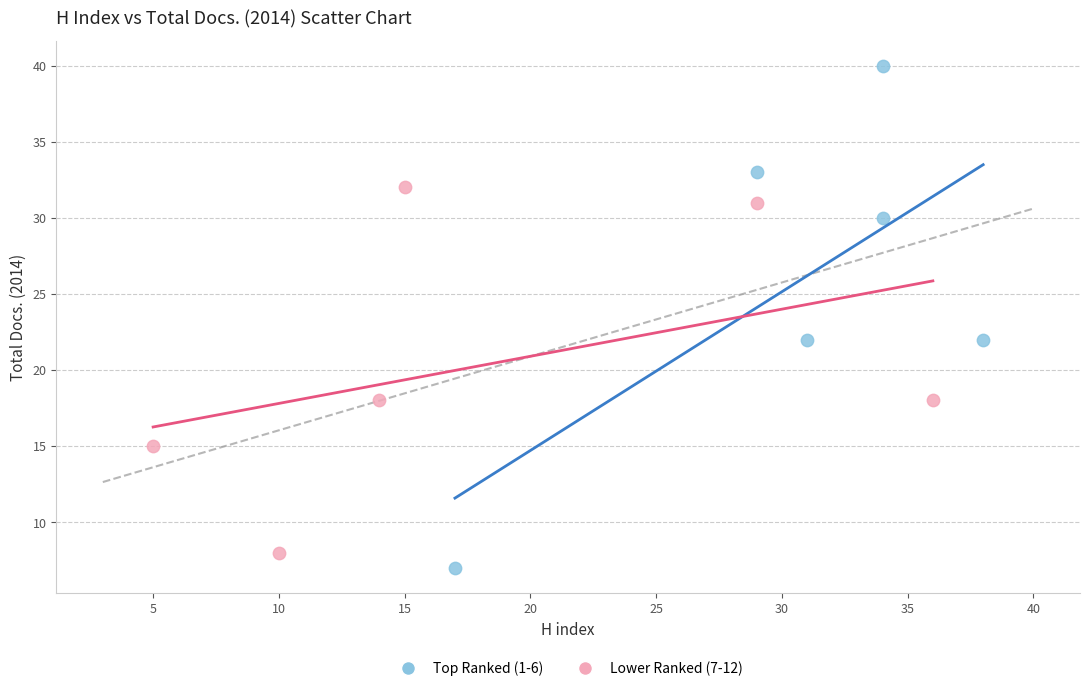

Which series has the widest spread of Y values?

Top Ranked (1-6)